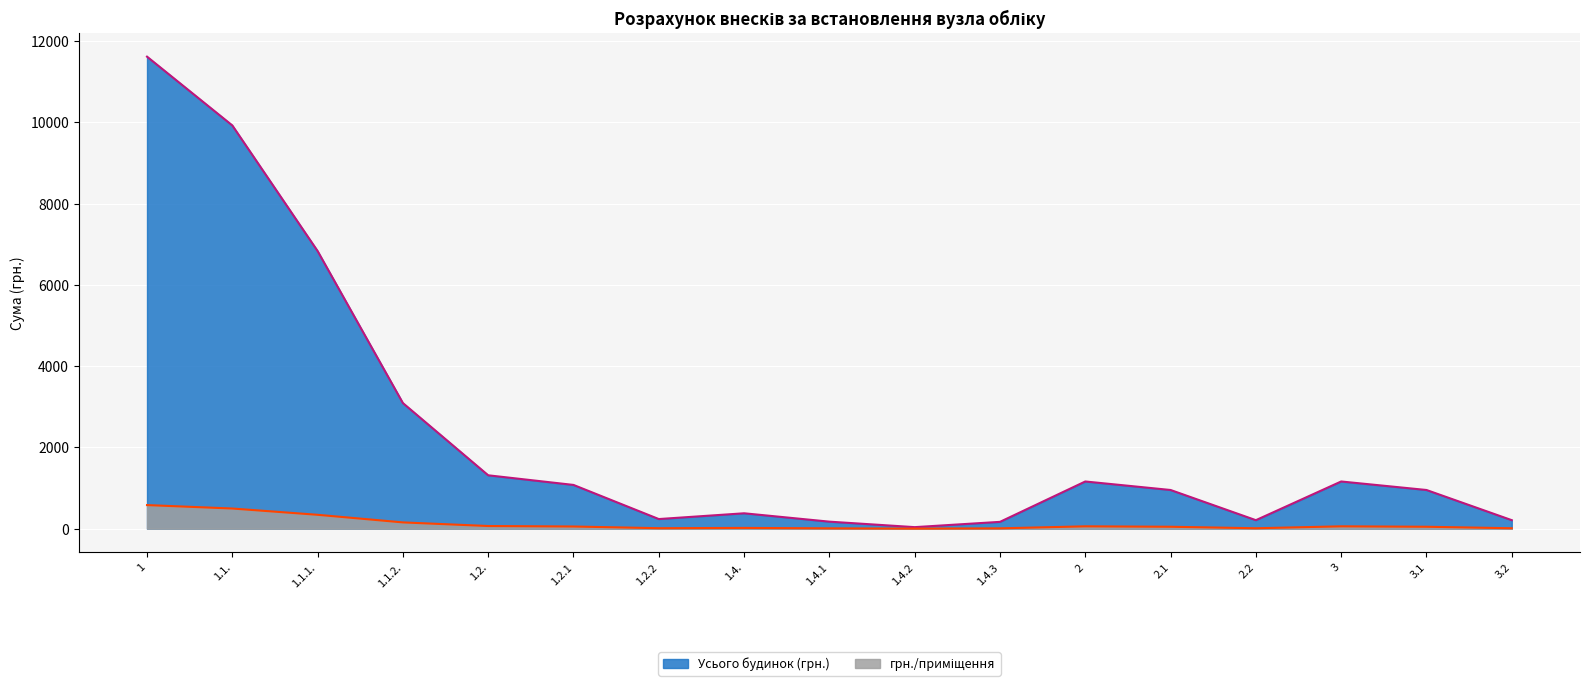

Reading right to left, transcribe all the data shown in this chart.

Усього будинок (грн.): 209.5	952.4	1161.9	209.5	952.4	1161.9	168.0	38.0	173.0	379.0	237.0	1077.0	1314.0	3092.0	6834.0	9926.0	11619.0
грн./приміщення: 10.5	47.6	58.1	10.5	47.6	58.1	8.4	1.9	8.7	18.9	11.8	53.9	65.7	154.6	341.7	496.3	581.0